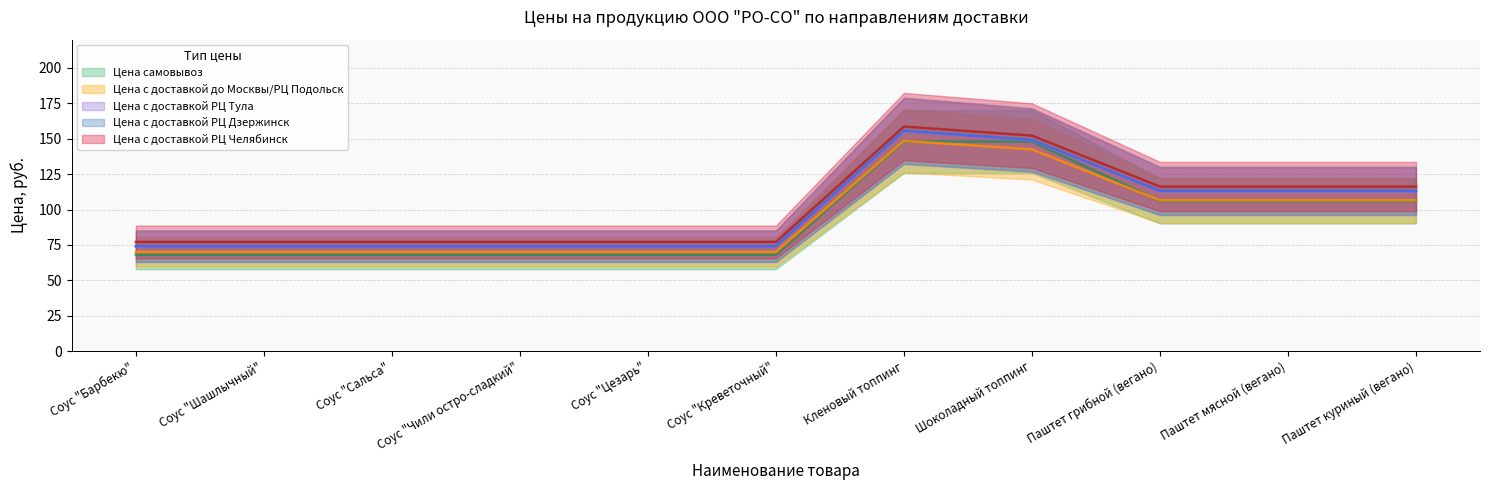

Between Соус "Цезарь" and Кленовый топпинг, which series saw the biggest shift?

Цена с доставкой РЦ Дзержинск